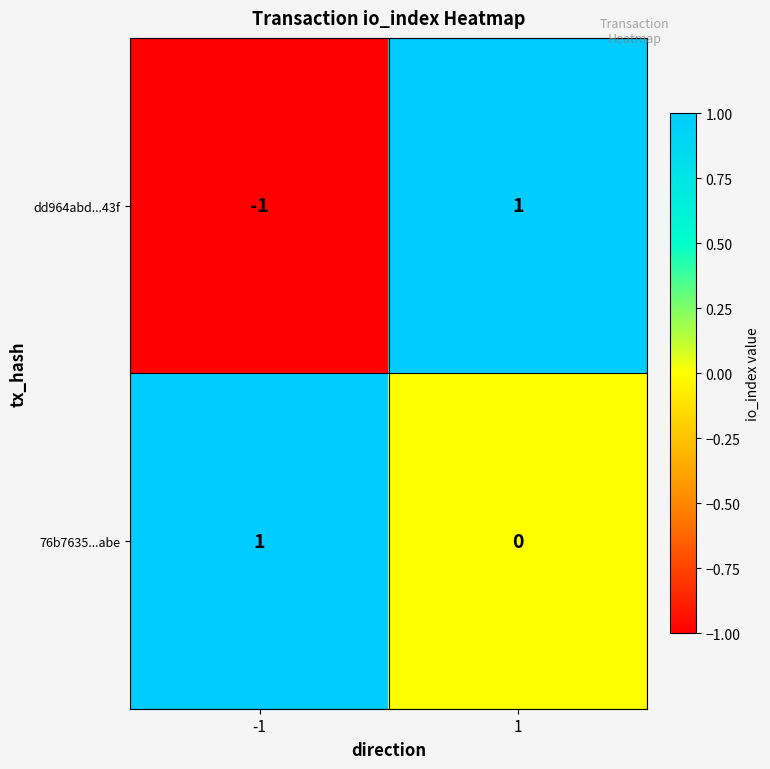

How many data points does each series have?

2